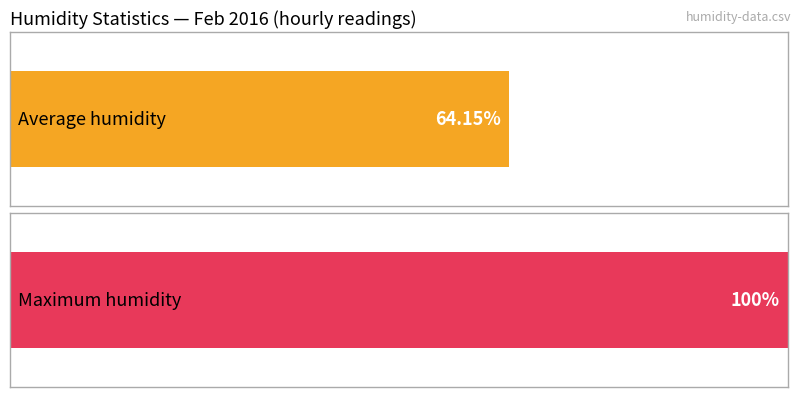

Does the chart contain any negative values?

No